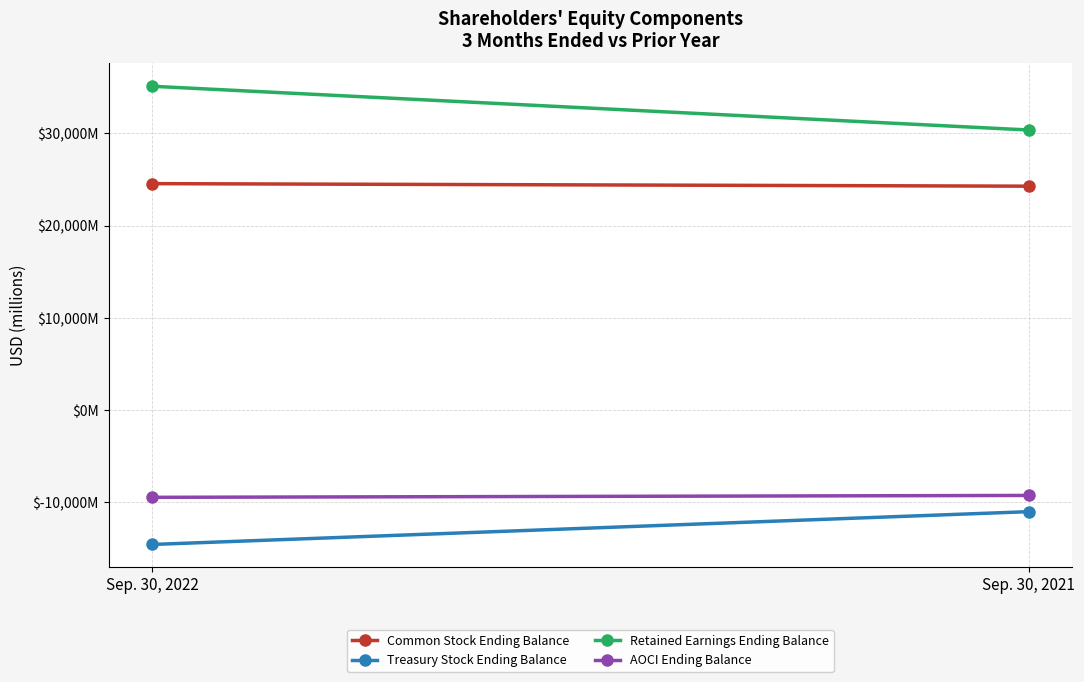

What are all the series names shown in the legend?

Common Stock Ending Balance, Treasury Stock Ending Balance, Retained Earnings Ending Balance, AOCI Ending Balance